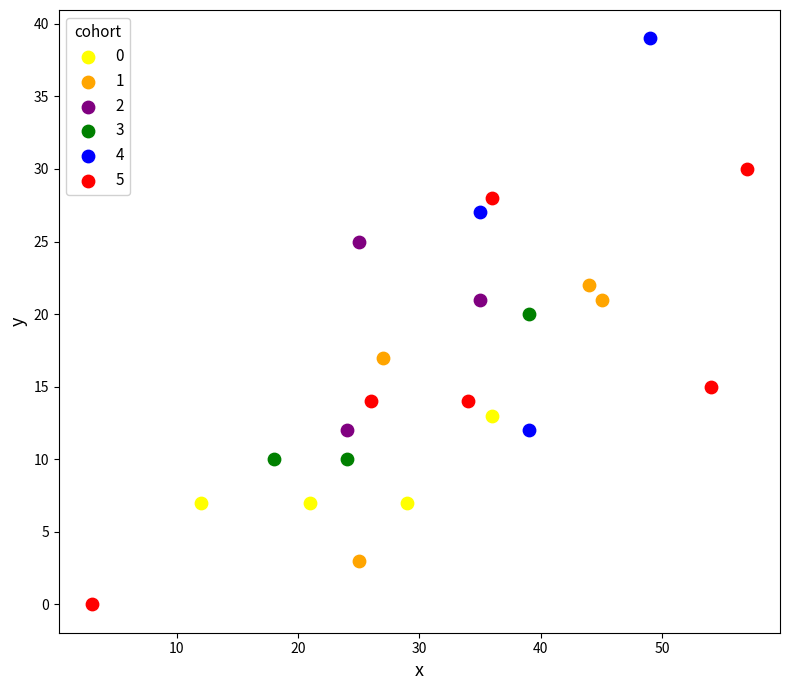

Which series contains the highest Y value?

4